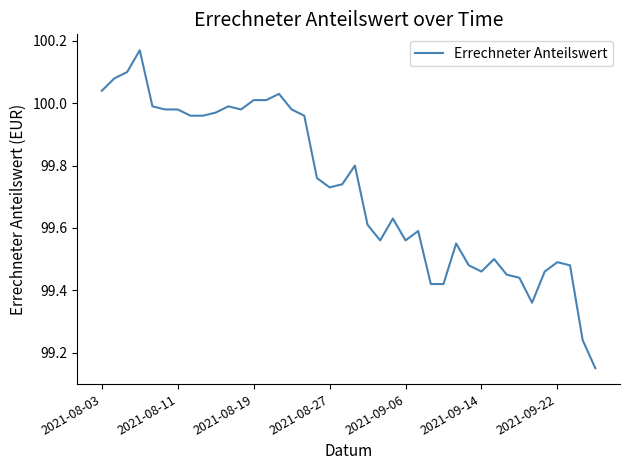

Does the chart display data point markers on the line(s)?

No